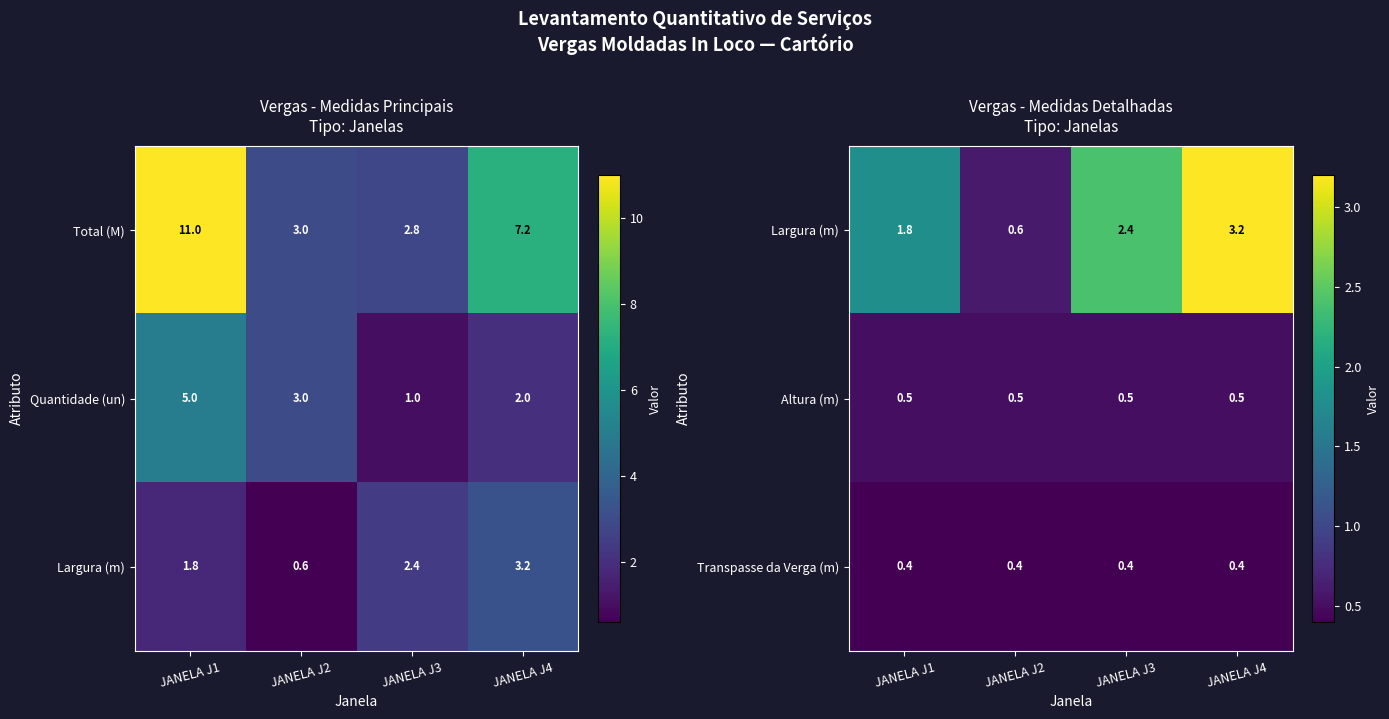

What is the sum of all Transpasse da Verga (m) values?

1.6